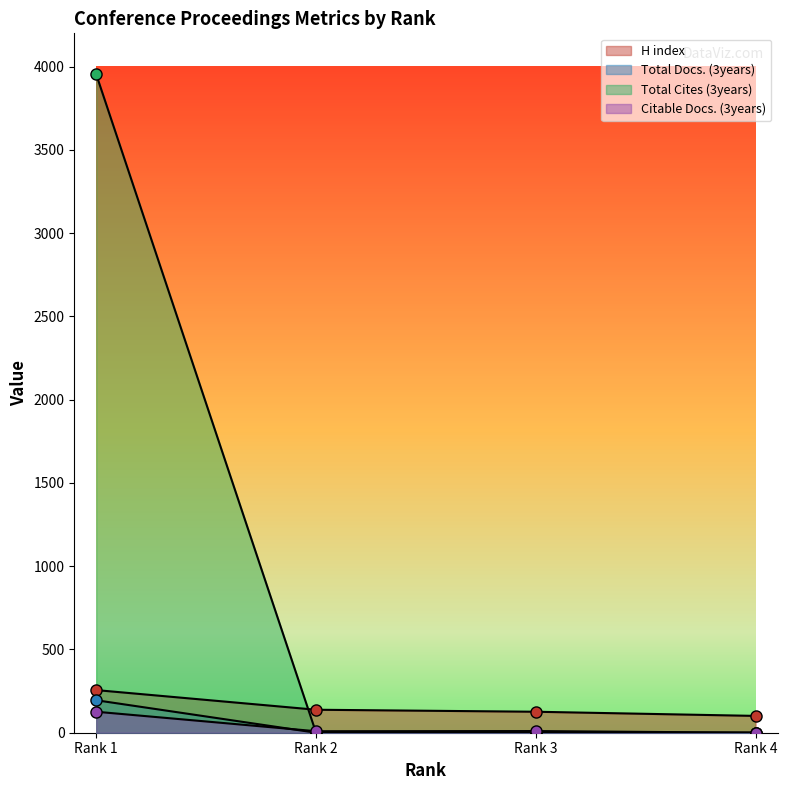

True or false: Total Docs. (3years) and H index cross at least once.

False